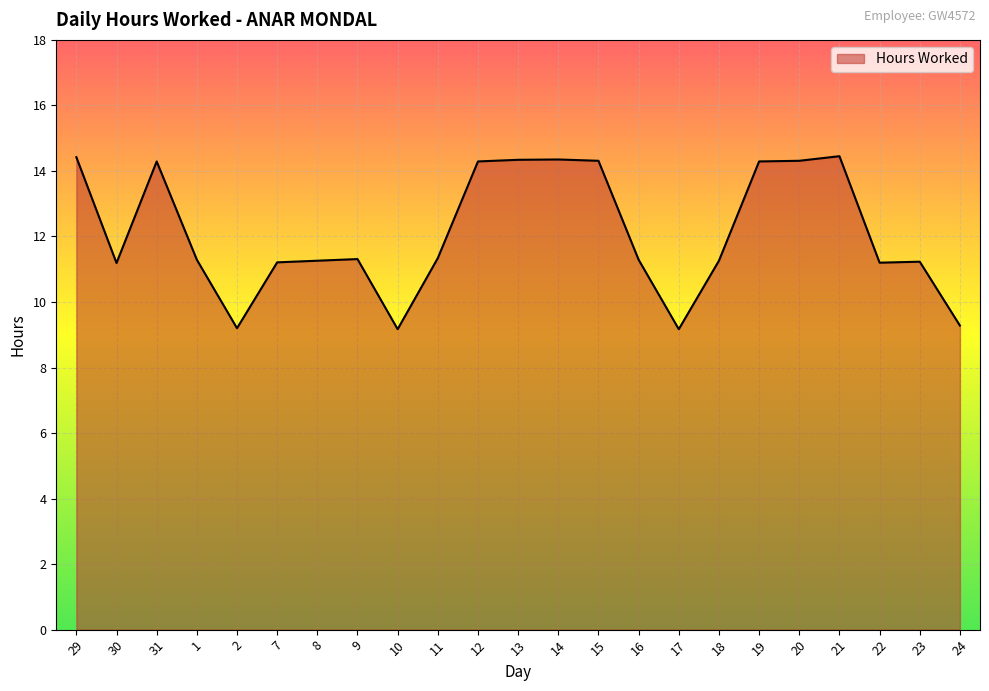

Does the chart display data point markers on the line(s)?

No